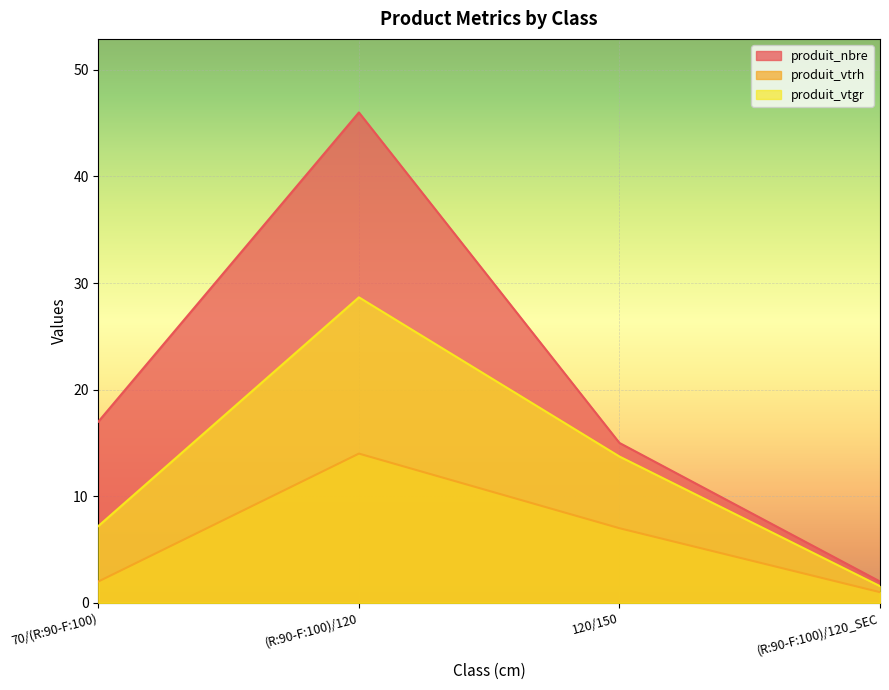

What are all the series names shown in the legend?

produit_nbre, produit_vtrh, produit_vtgr